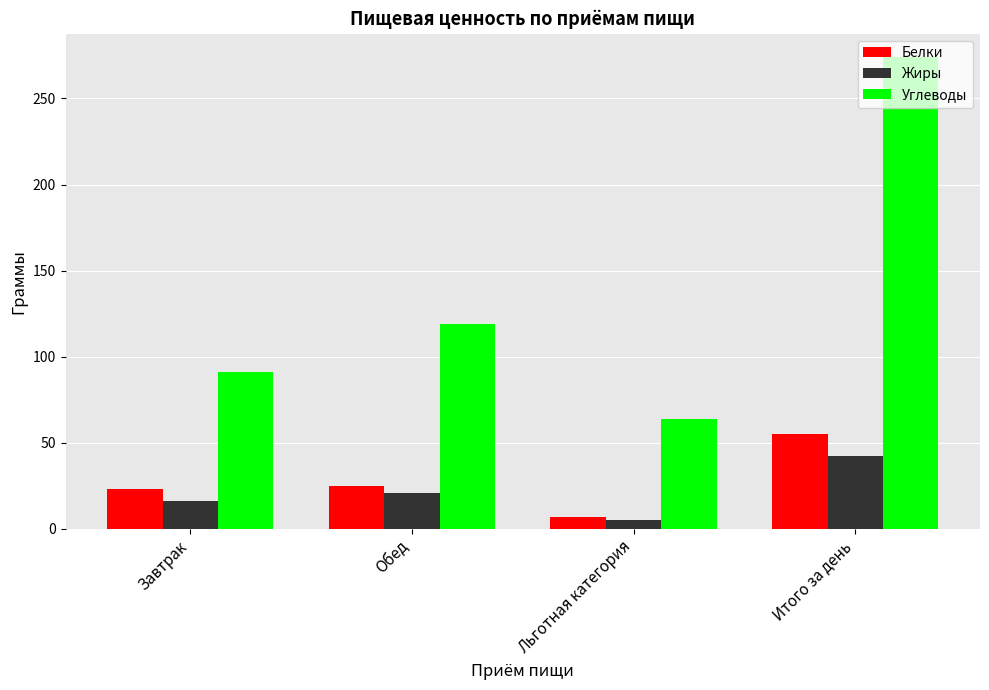

Which series has the largest range (max minus min)?

Углеводы